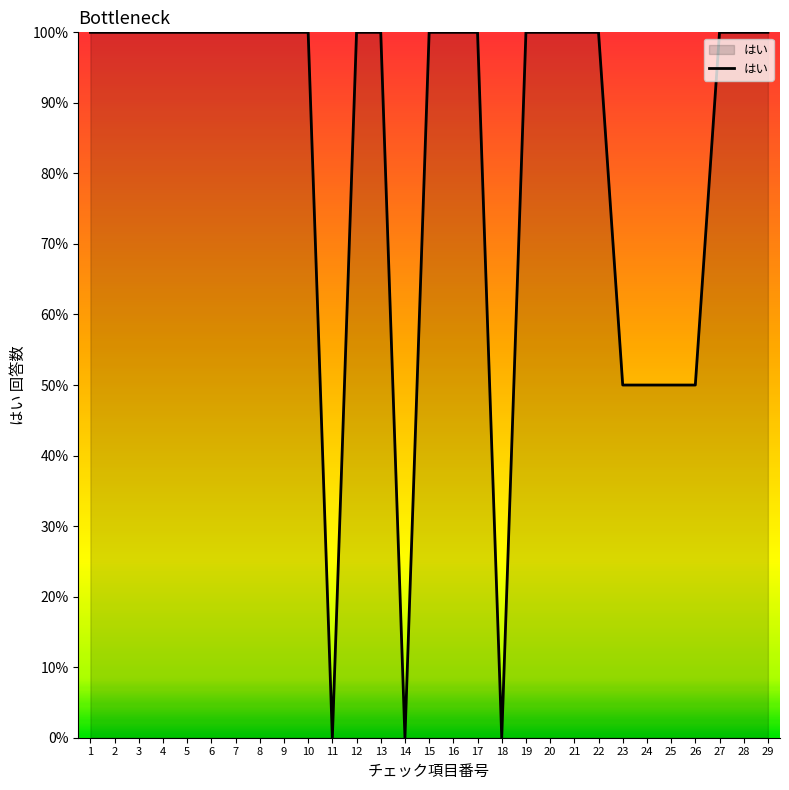

Reading left to right, what are all the values shown in this chart?

1=100	2=100	3=100	4=100	5=100	6=100	7=100	8=100	9=100	10=100	11=0	12=100	13=100	14=0	15=100	16=100	17=100	18=0	19=100	20=100	21=100	22=100	23=50	24=50	25=50	26=50	27=100	28=100	29=100